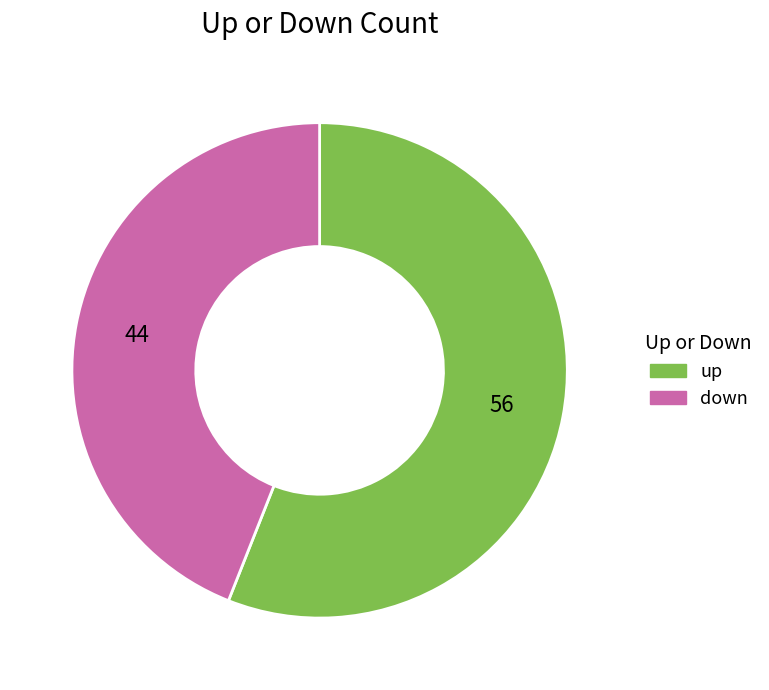

How many slices are in this pie chart?

2